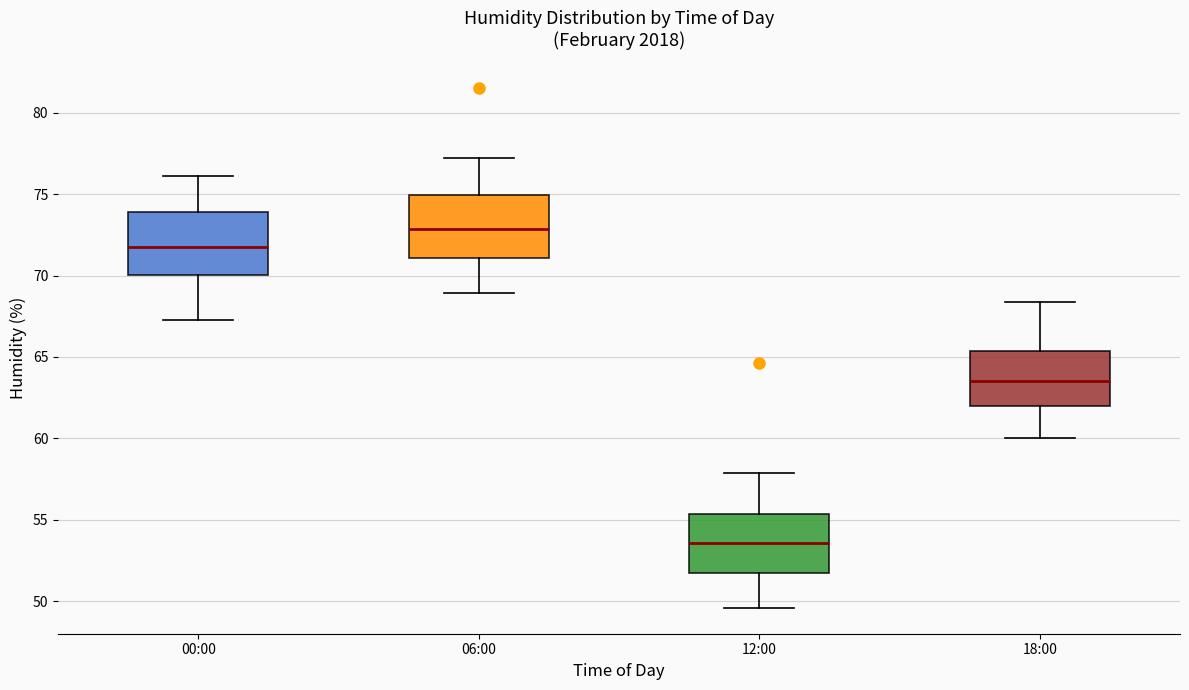

Reading left to right, read every box against the y-axis: the position of its median line, the range the box covers, and the ends of its whiskers. The values are not printed on the chart, so give them approximately, as read against the axis.

00:00: median 72.0, box 70.0 to 74.0, whiskers 67.5 to 76.0
06:00: median 73.0, box 71.0 to 75.0, whiskers 69.0 to 77.0
12:00: median 53.5, box 52.0 to 55.5, whiskers 49.5 to 58.0
18:00: median 63.5, box 62.0 to 65.5, whiskers 60.0 to 68.5